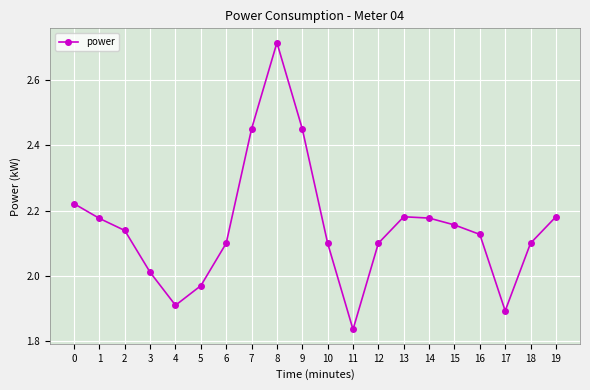

How many interior local peaks (higher than both neighbors) does the data have?

2